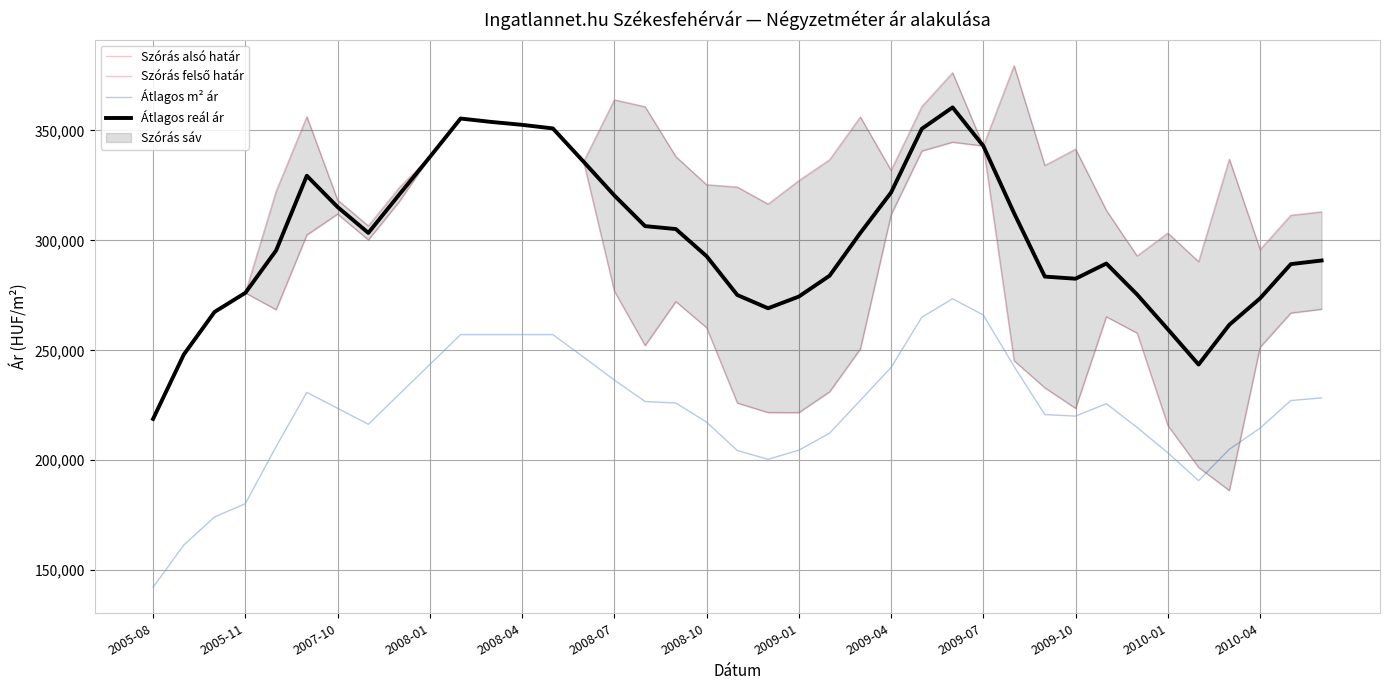

How many data points in Átlagos m² ár are less than 225730?

19